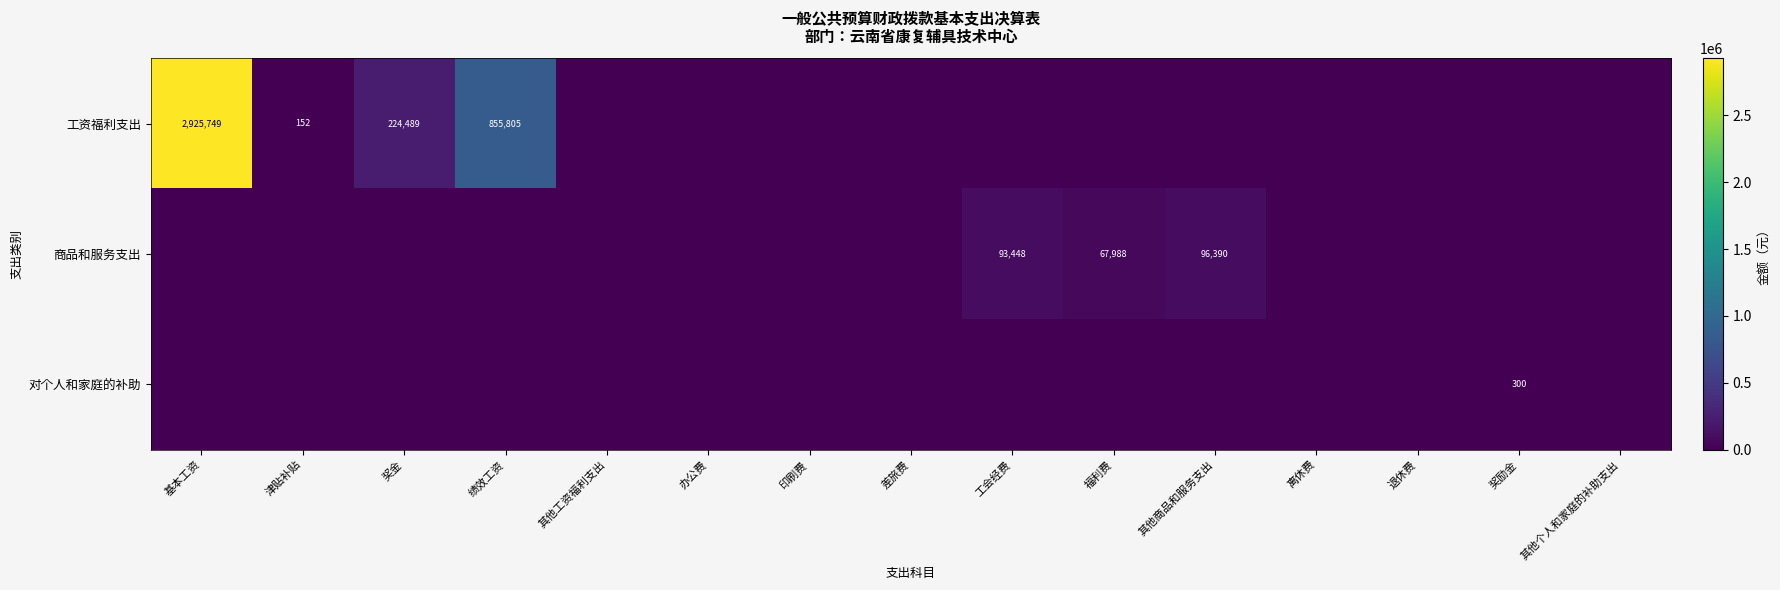

The value of 商品和服务支出 at 工会经费 is 93448. True or false?

True